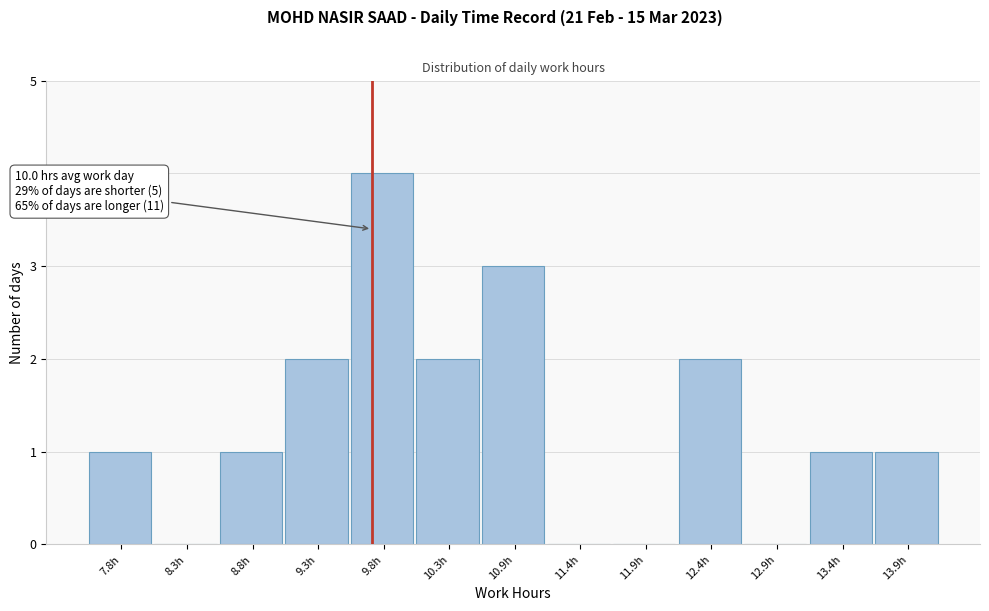

Reading left to right, what are all the values shown in this chart?

7.8h=1	8.3h=0	8.8h=1	9.3h=2	9.8h=4	10.3h=2	10.9h=3	11.4h=0	11.9h=0	12.4h=2	12.9h=0	13.4h=1	13.9h=1